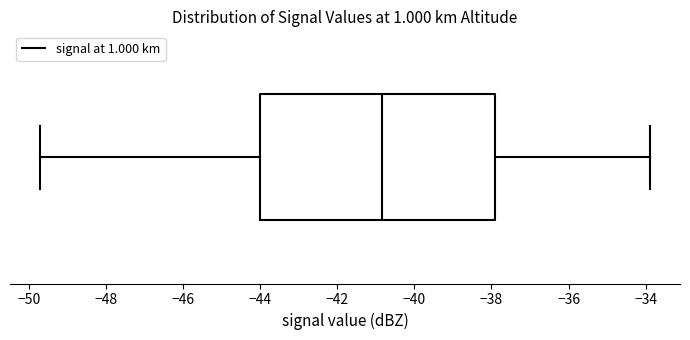

Transcribe this box plot: give where the median line is, the range the box spans, and where the two whiskers end, as read against the x-axis. The values are not printed on the chart, so give them approximately, as read against the axis.

median -40.8, box -44.0 to -37.8, whiskers -49.6 to -33.8